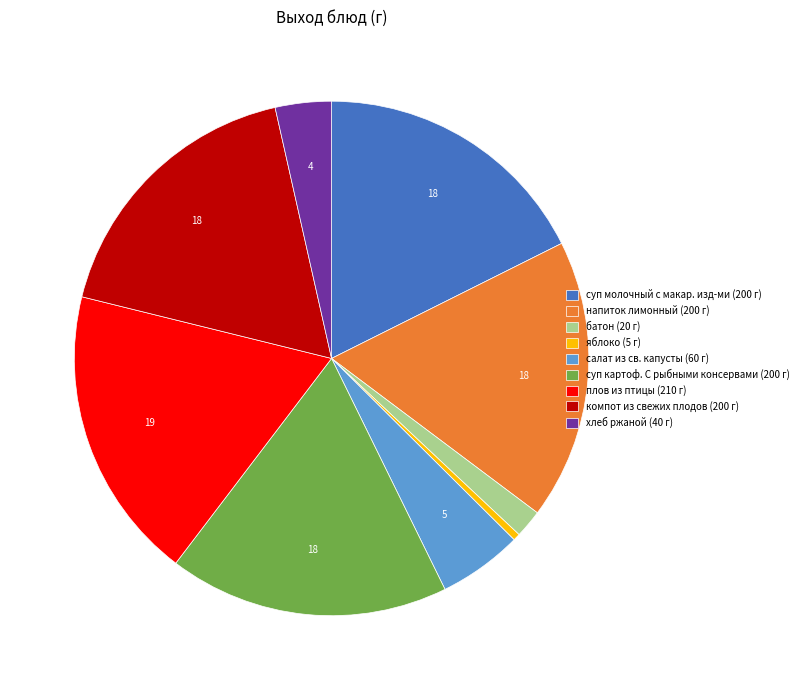

Is компот из свежих плодов the majority of the pie?

No